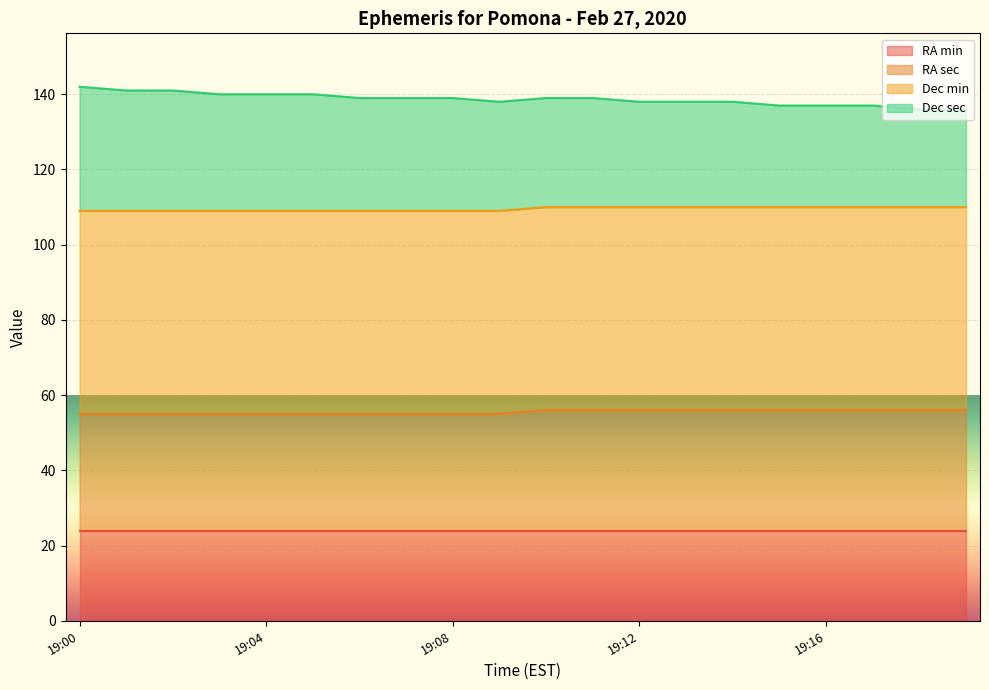

True or false: RA sec and Dec sec cross at least once.

False